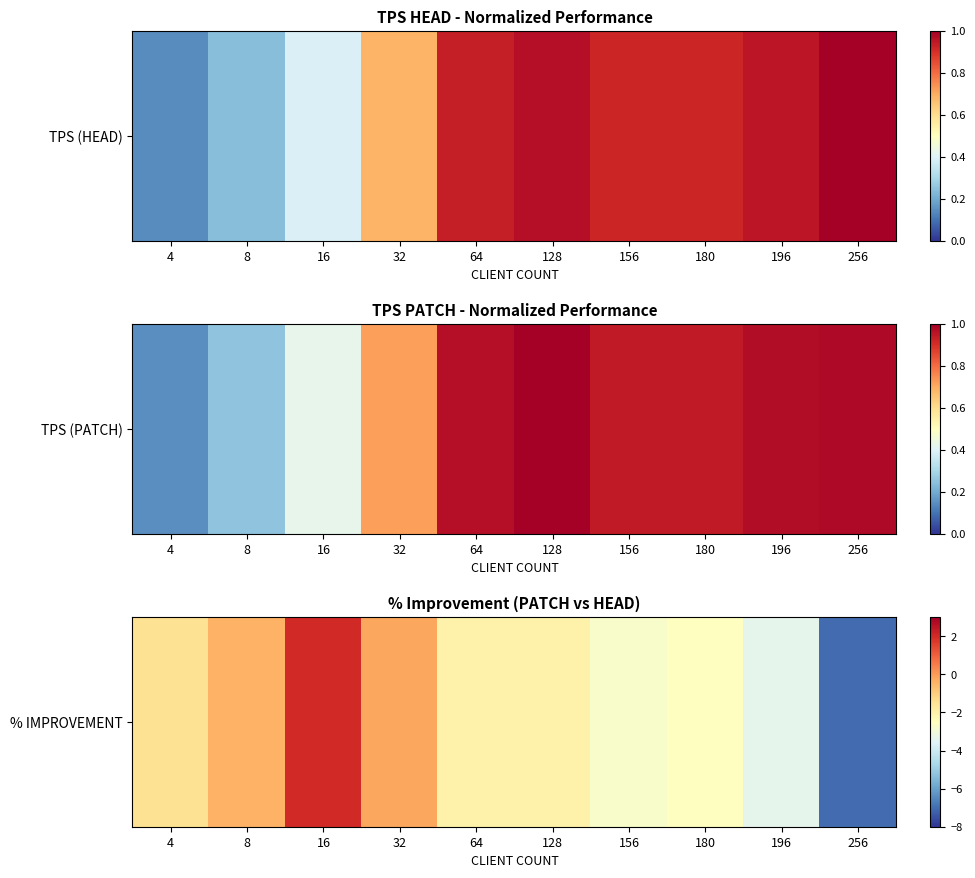

What is the greatest value displayed?

2.0